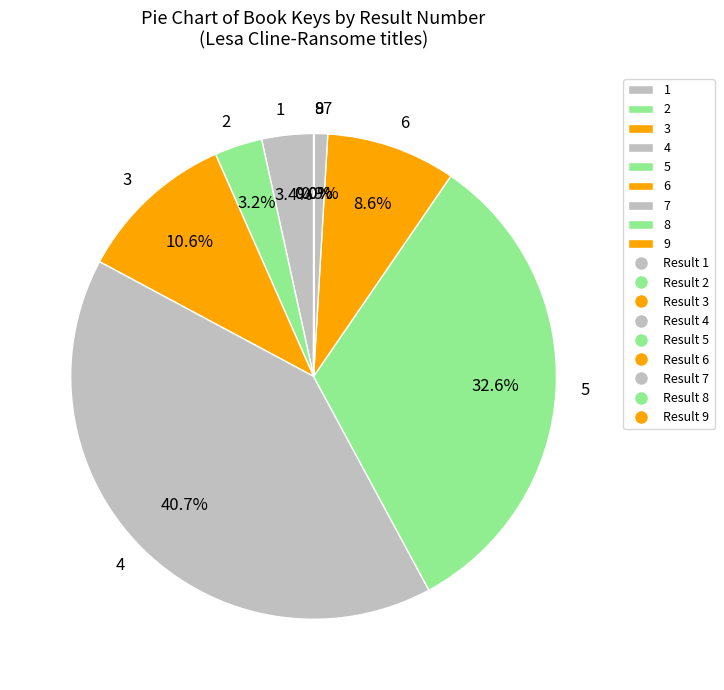

Does any single category account for the majority?

No